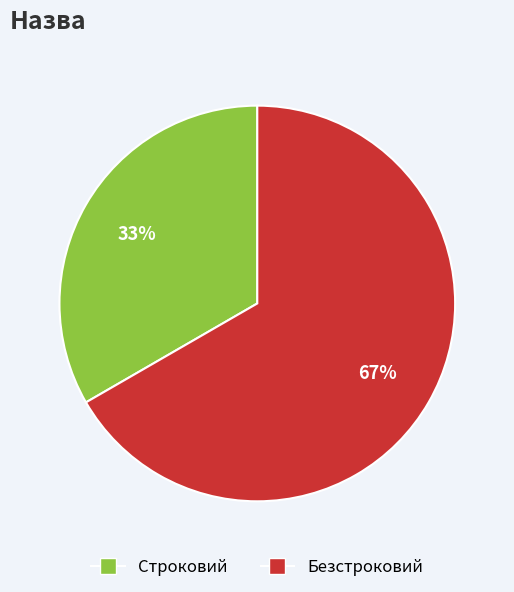

How many slices are in this pie chart?

2